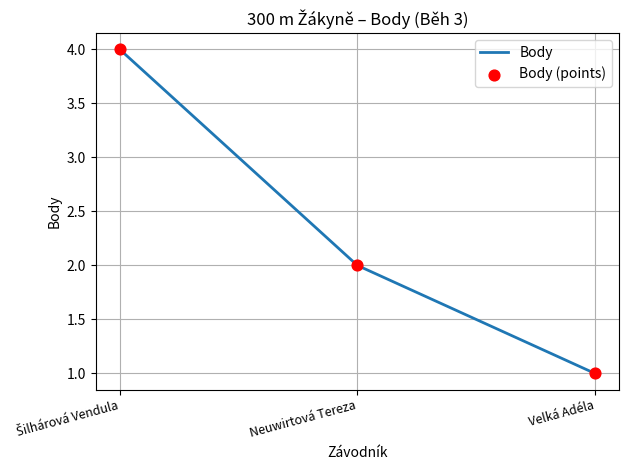

What is the ratio of the value at Neuwirtová Tereza to the value at Velká Adéla?

2.0